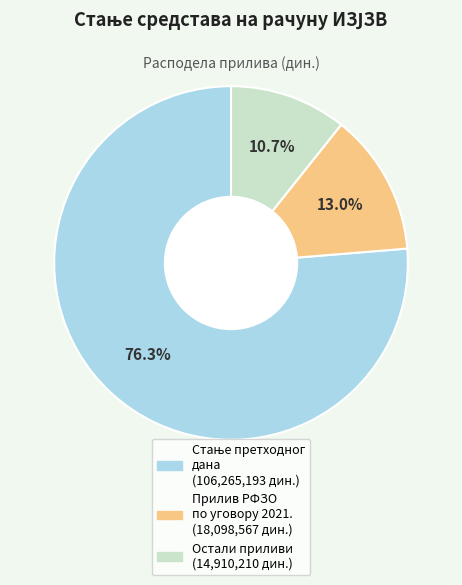

Does any single category account for the majority?

Yes